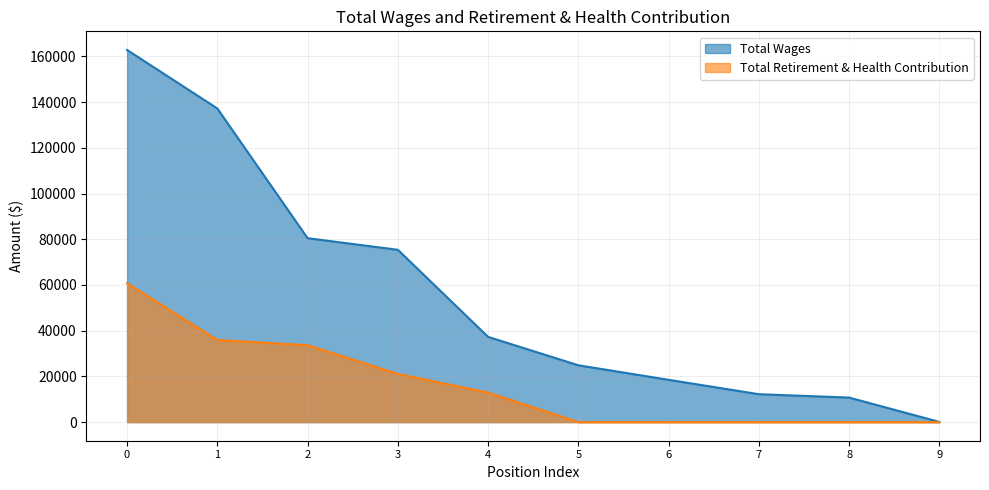

How many distinct data groups are displayed?

2